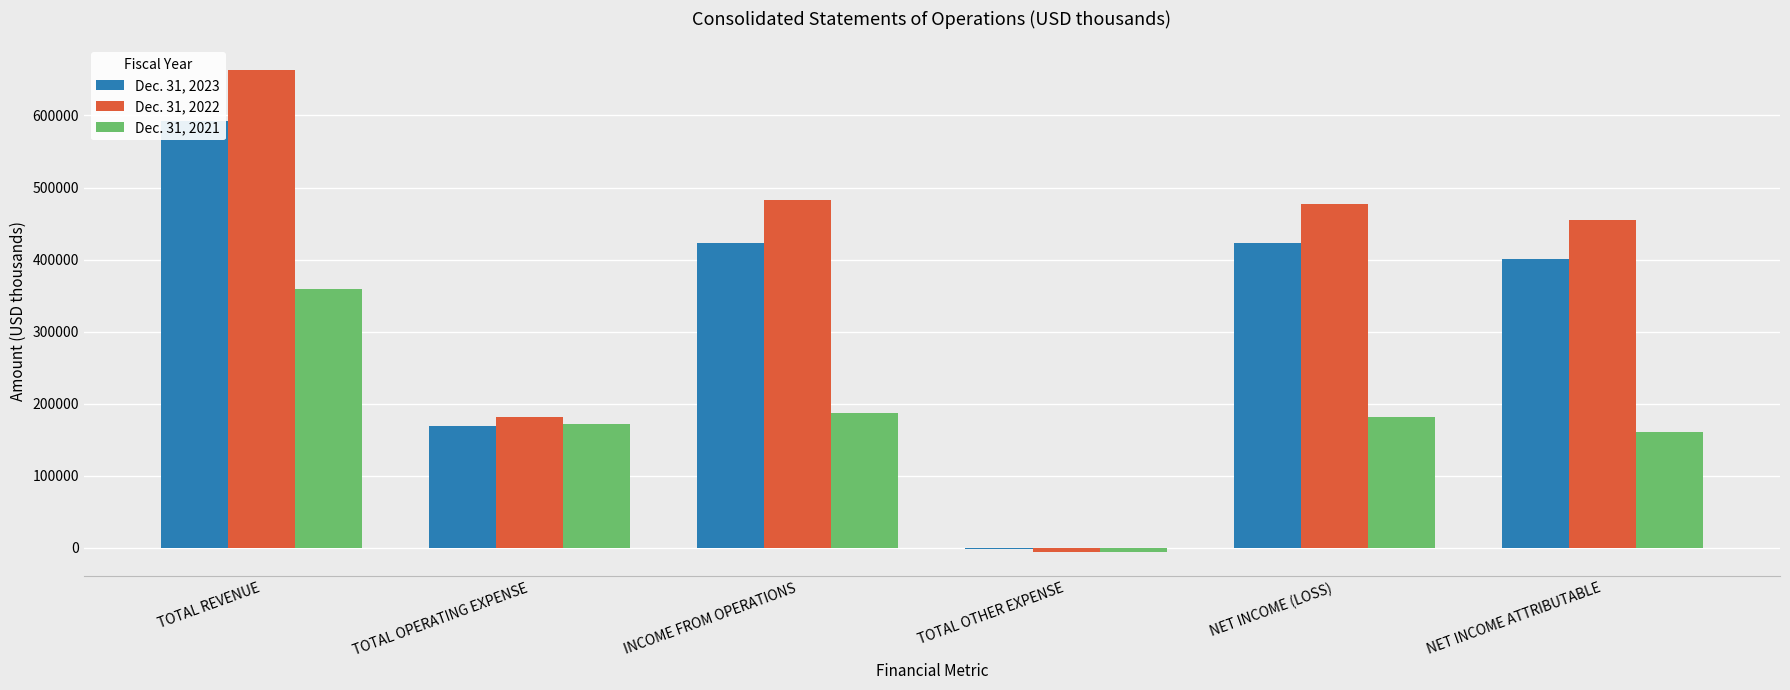

What position from the left is TOTAL OPERATING EXPENSE?

2